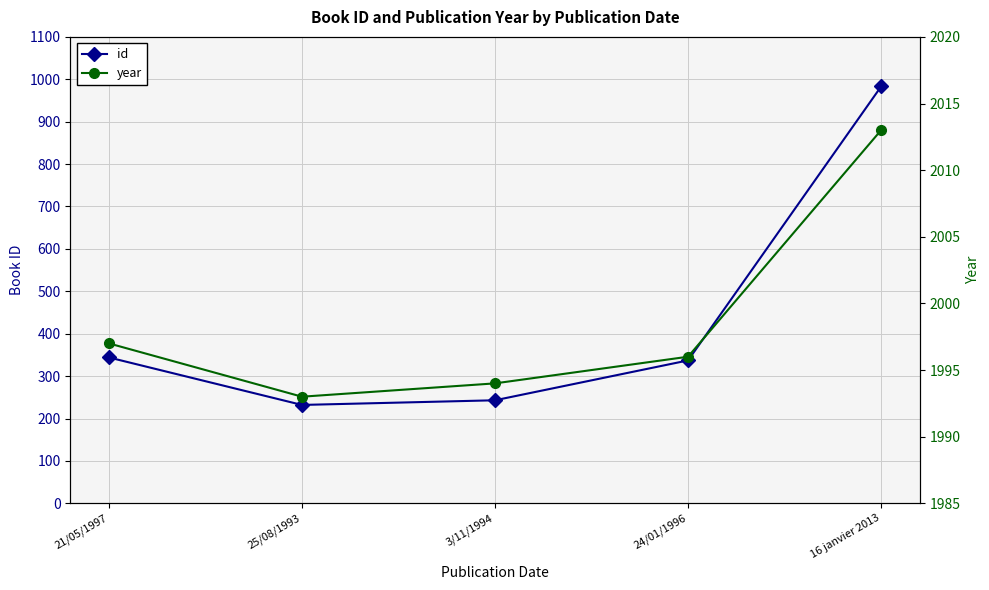

What is the highest value of the year series?

2013